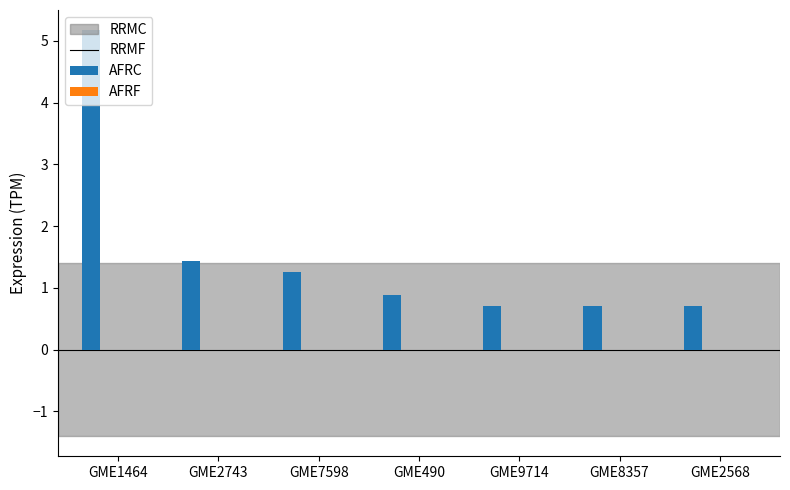

What is the value of the 4th bar from the left?

0.9